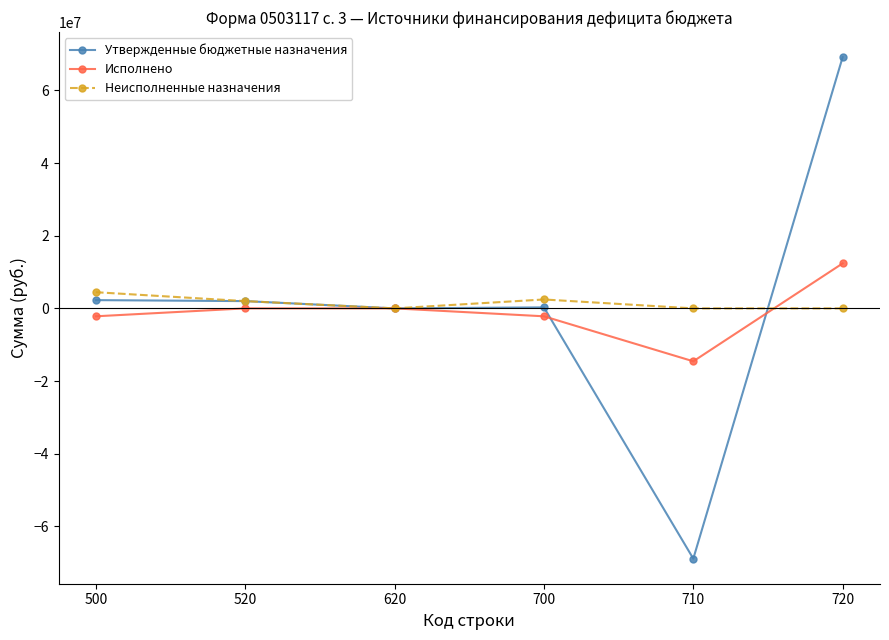

Which label corresponds to the largest value in the chart?

720